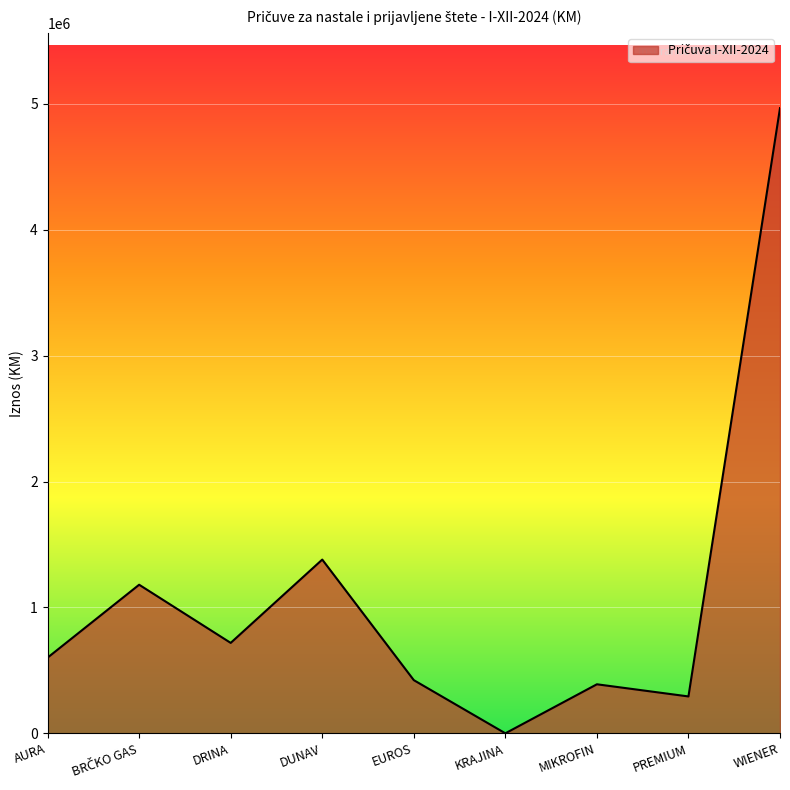

What is the change in value from DRINA to EUROS?

-295930